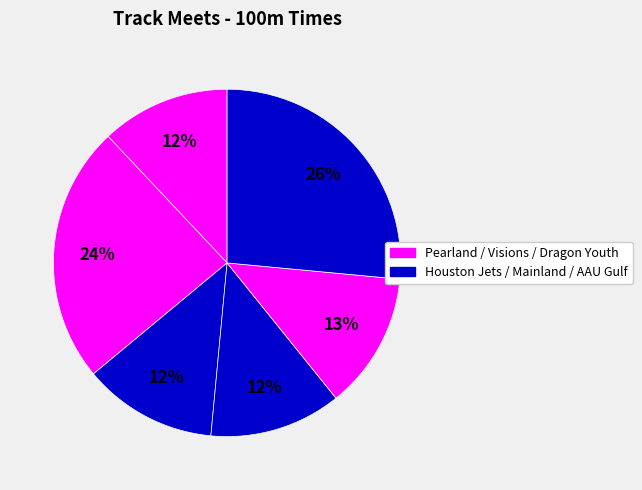

How many segments does this pie chart have?

6